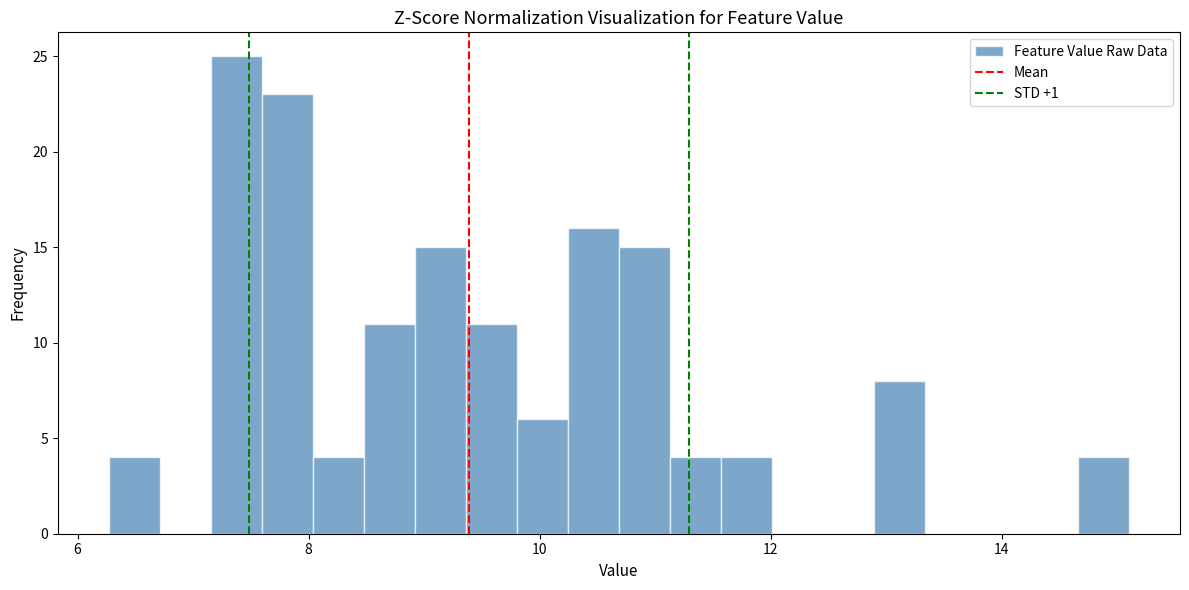

Read against the x-axis, roughly where is the centre of the tallest bar?

7.4